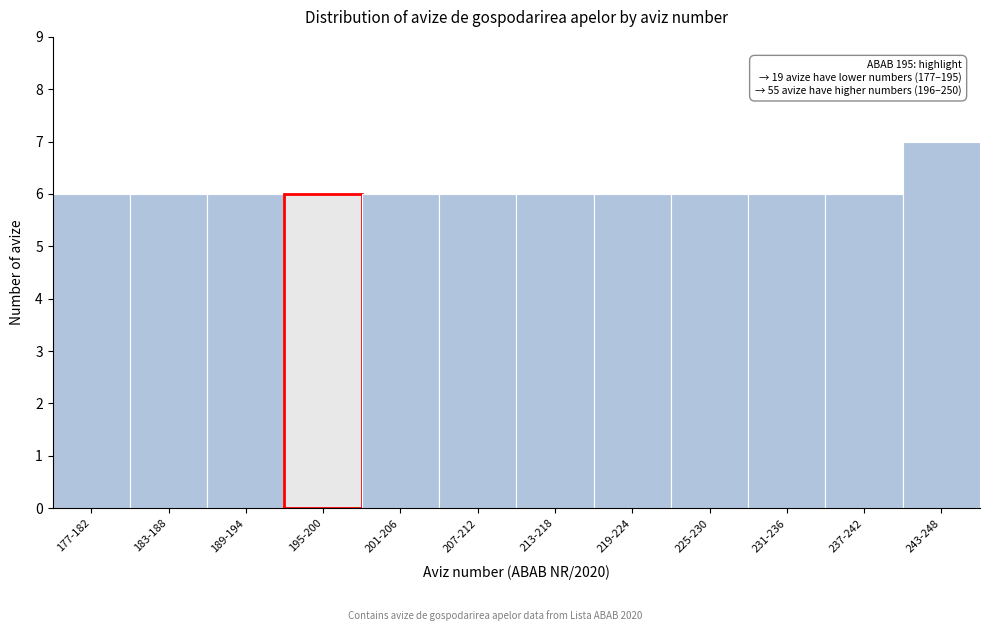

Reading left to right, extract all data points from this chart.

6	6	6	6	6	6	6	6	6	6	6	7